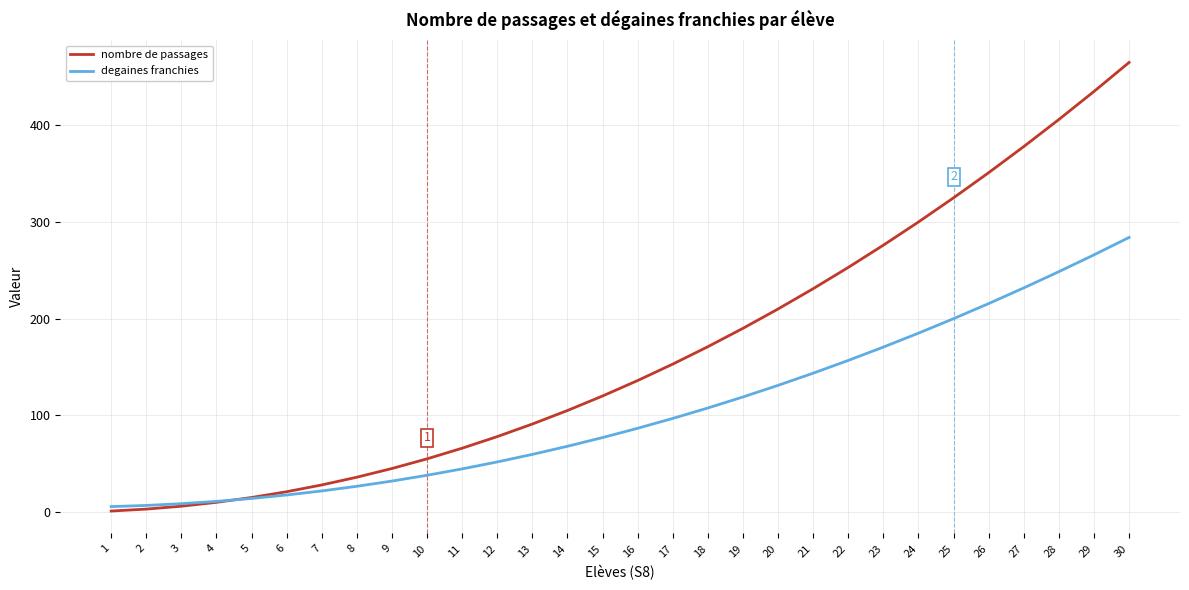

At which category does the chart reach its peak across all series?

30